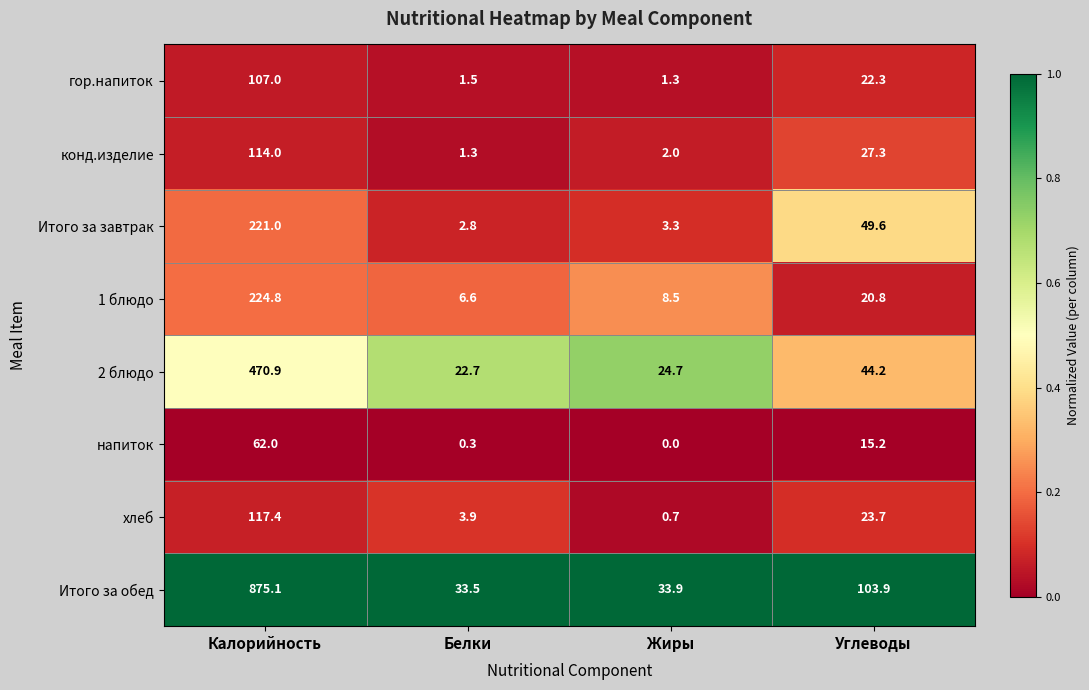

The value of конд.изделие at Белки is 1.9. True or false?

False